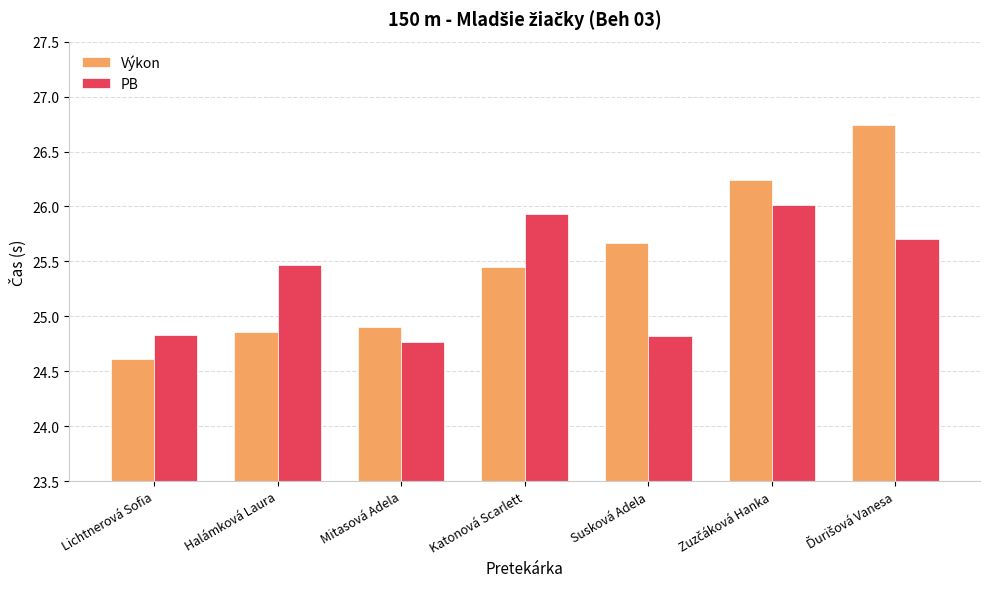

List the series in order of their peak value, highest first.

Výkon, PB